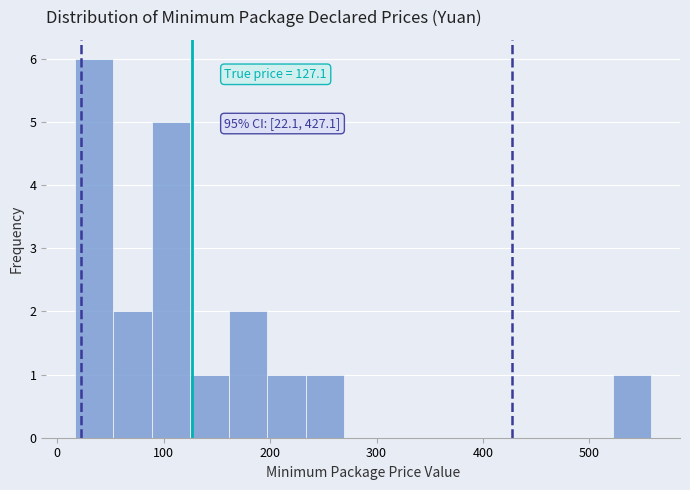

Around what value on the x-axis is the tallest bar? Give the approximate position of its centre, as read against the axis.

30